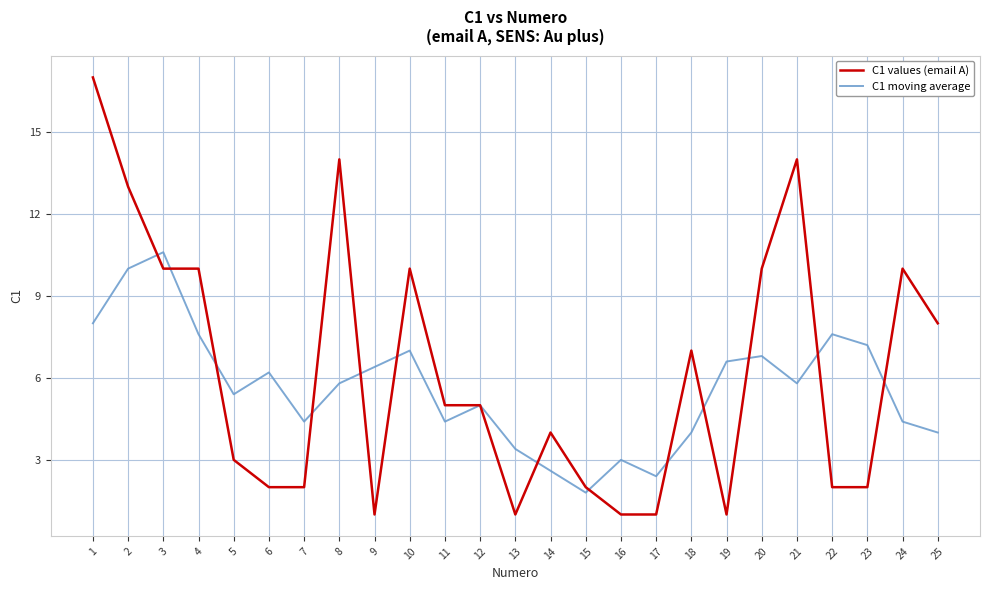

What is the minimum value shown in the chart?

1.0